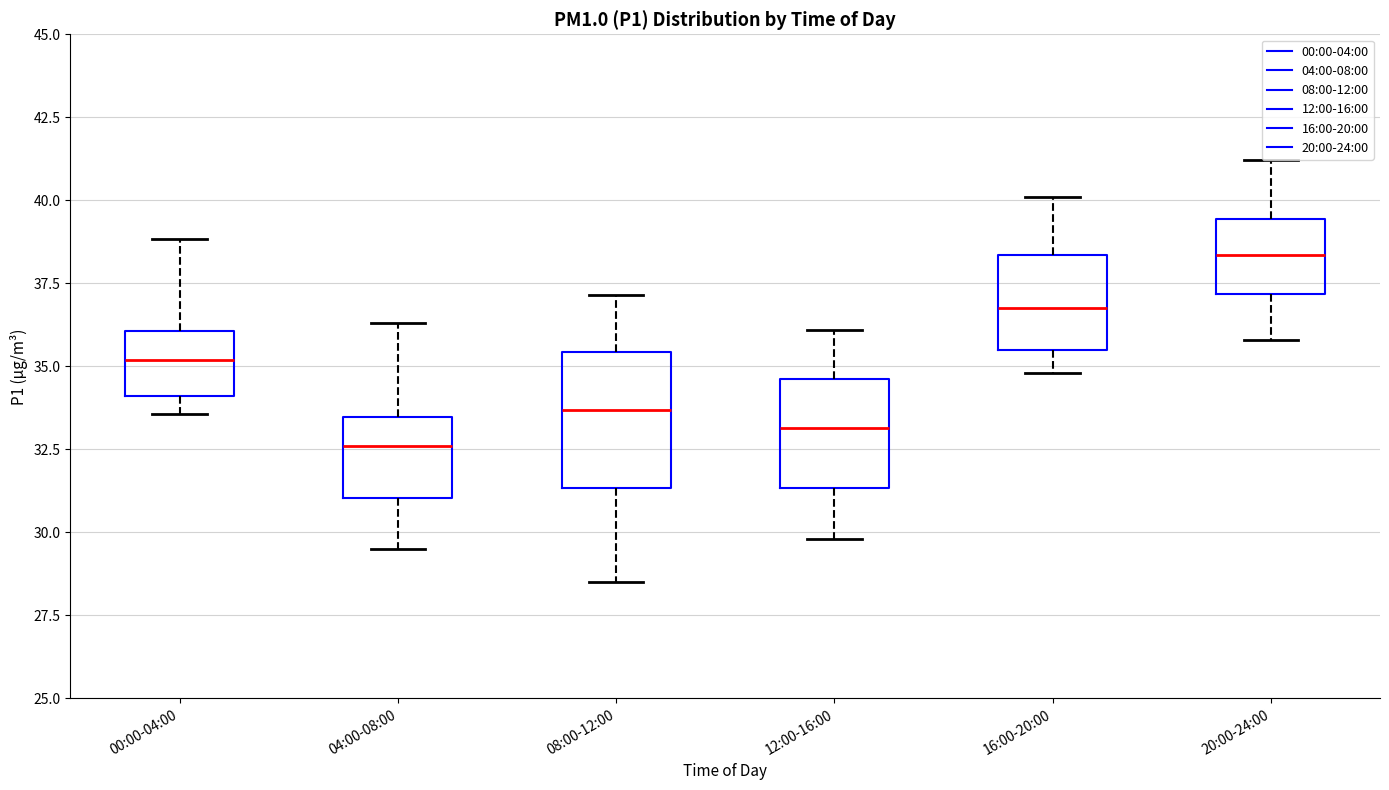

Which box's median line is the lowest?

04:00-08:00